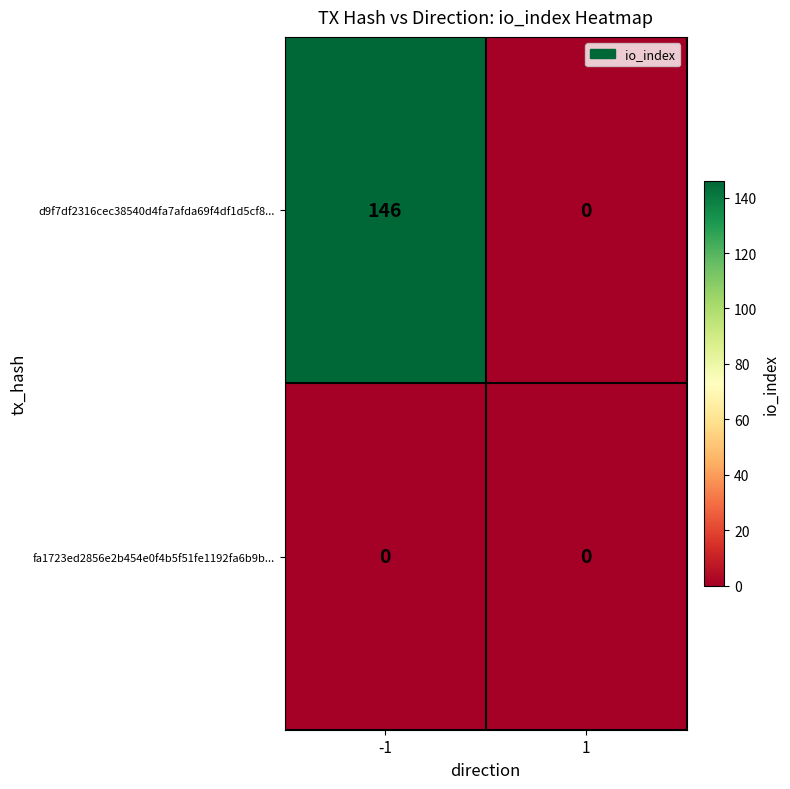

At how many categories does at least one series exceed 141?

1